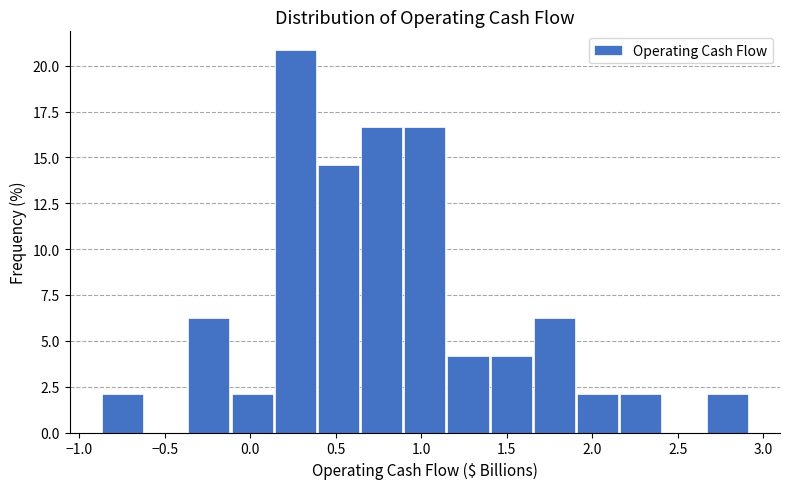

How tall is the bar that spans -0.85 to -0.60 on the x-axis? Neither the bar edges nor the heights are printed on the chart, so give them approximately, as read against the axes.

2.0